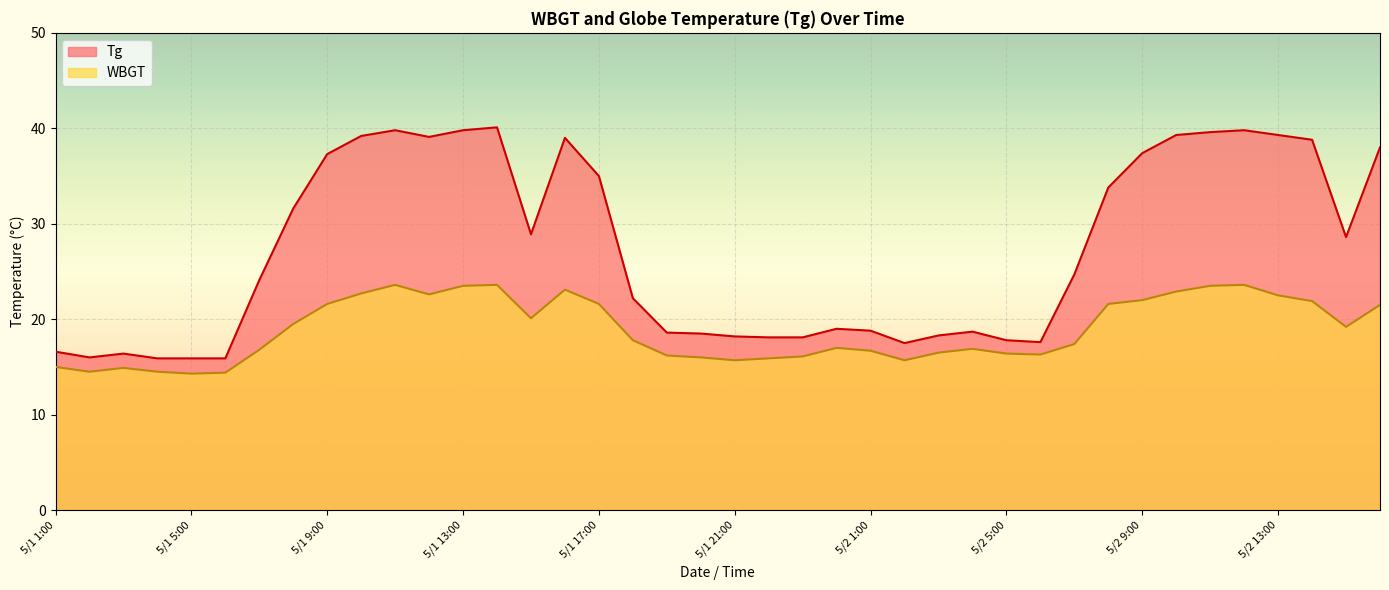

Reading left to right, what are all the values shown in this chart?

Tg: 5/1 1:00=16.6	5/1 2:00=16.0	5/1 3:00=16.4	5/1 4:00=15.9	5/1 5:00=15.9	5/1 6:00=15.9	5/1 7:00=24.1	5/1 8:00=31.6	5/1 9:00=37.3	5/1 10:00=39.2	5/1 11:00=39.8	5/1 12:00=39.1	5/1 13:00=39.8	5/1 14:00=40.1	5/1 15:00=28.9	5/1 16:00=39.0	5/1 17:00=35.0	5/1 18:00=22.2	5/1 19:00=18.6	5/1 20:00=18.5	5/1 21:00=18.2	5/1 22:00=18.1	5/1 23:00=18.1	5/1 24:00=19.0	5/2 1:00=18.8	5/2 2:00=17.5	5/2 3:00=18.3	5/2 4:00=18.7	5/2 5:00=17.8	5/2 6:00=17.6	5/2 7:00=24.7	5/2 8:00=33.8	5/2 9:00=37.4	5/2 10:00=39.3	5/2 11:00=39.6	5/2 12:00=39.8	5/2 13:00=39.3	5/2 14:00=38.8	5/2 15:00=28.6	5/2 16:00=38.0
WBGT: 5/1 1:00=15.0	5/1 2:00=14.5	5/1 3:00=14.9	5/1 4:00=14.5	5/1 5:00=14.3	5/1 6:00=14.4	5/1 7:00=16.8	5/1 8:00=19.5	5/1 9:00=21.6	5/1 10:00=22.7	5/1 11:00=23.6	5/1 12:00=22.6	5/1 13:00=23.5	5/1 14:00=23.6	5/1 15:00=20.1	5/1 16:00=23.1	5/1 17:00=21.6	5/1 18:00=17.8	5/1 19:00=16.2	5/1 20:00=16.0	5/1 21:00=15.7	5/1 22:00=15.9	5/1 23:00=16.1	5/1 24:00=17.0	5/2 1:00=16.7	5/2 2:00=15.7	5/2 3:00=16.5	5/2 4:00=16.9	5/2 5:00=16.4	5/2 6:00=16.3	5/2 7:00=17.4	5/2 8:00=21.6	5/2 9:00=22.0	5/2 10:00=22.9	5/2 11:00=23.5	5/2 12:00=23.6	5/2 13:00=22.5	5/2 14:00=21.9	5/2 15:00=19.2	5/2 16:00=21.5